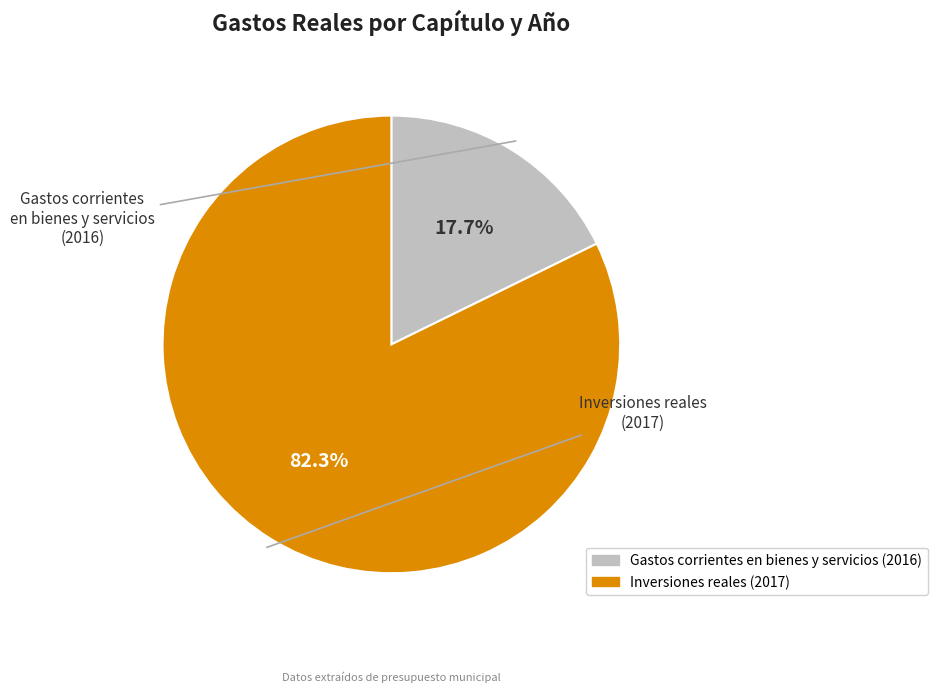

True or false: Gastos corrientes en bienes y servicios (2016) accounts for 18% of the total.

True